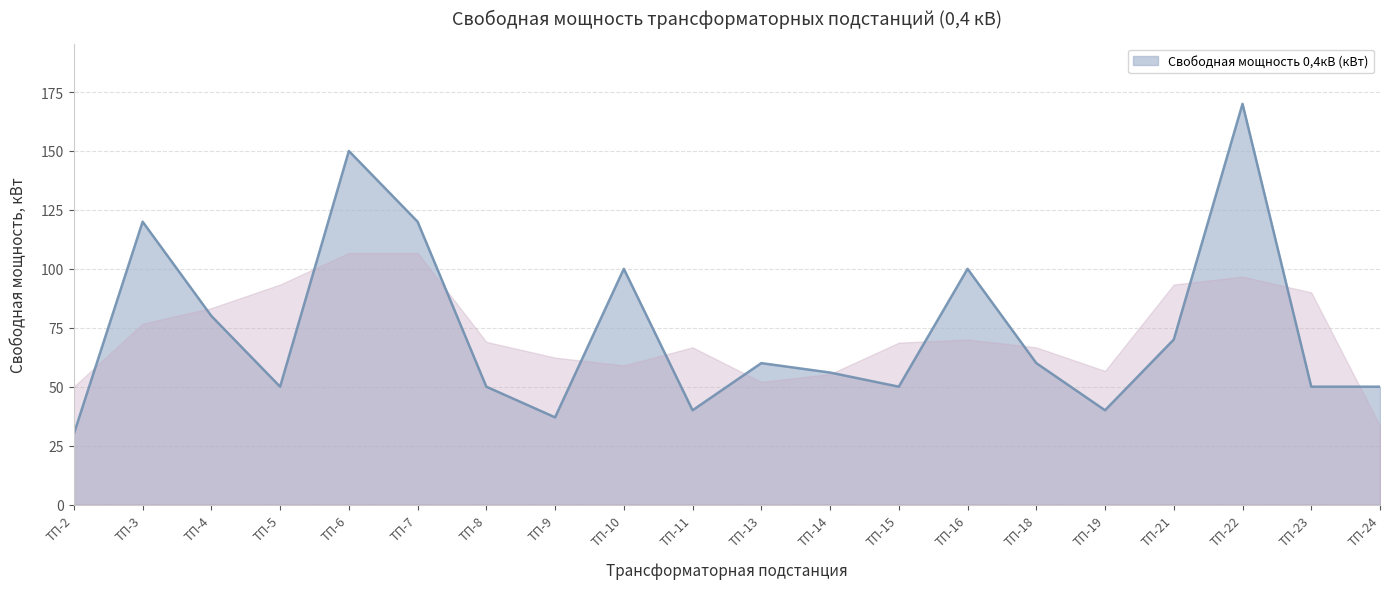

What is the ratio of the value at ТП-7 to the value at ТП-15?

2.4